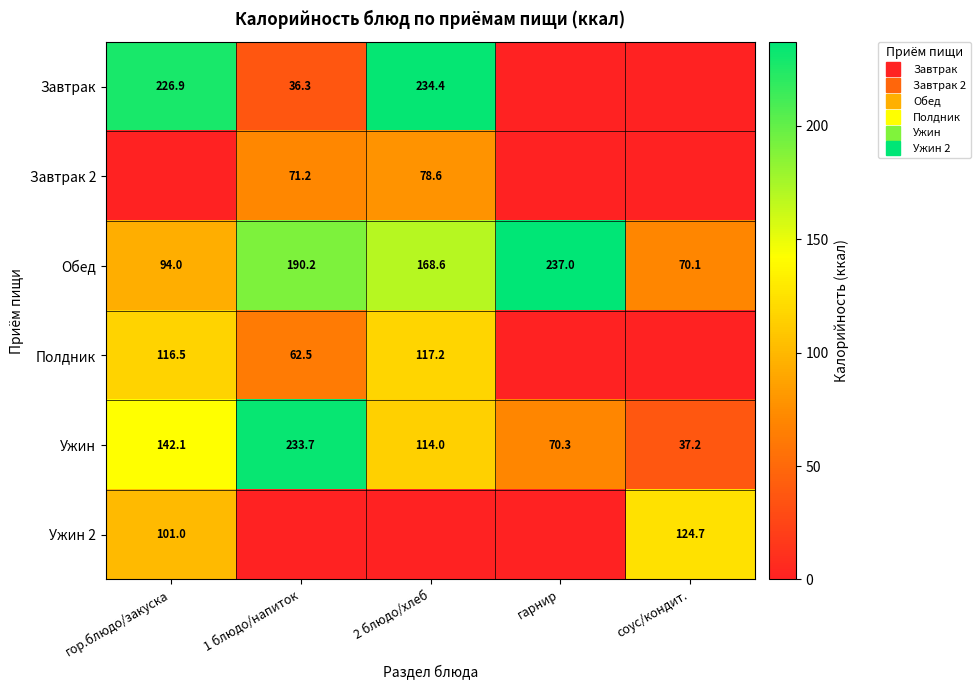

Which series changed the most between гарнир and соус/кондит.?

Обед